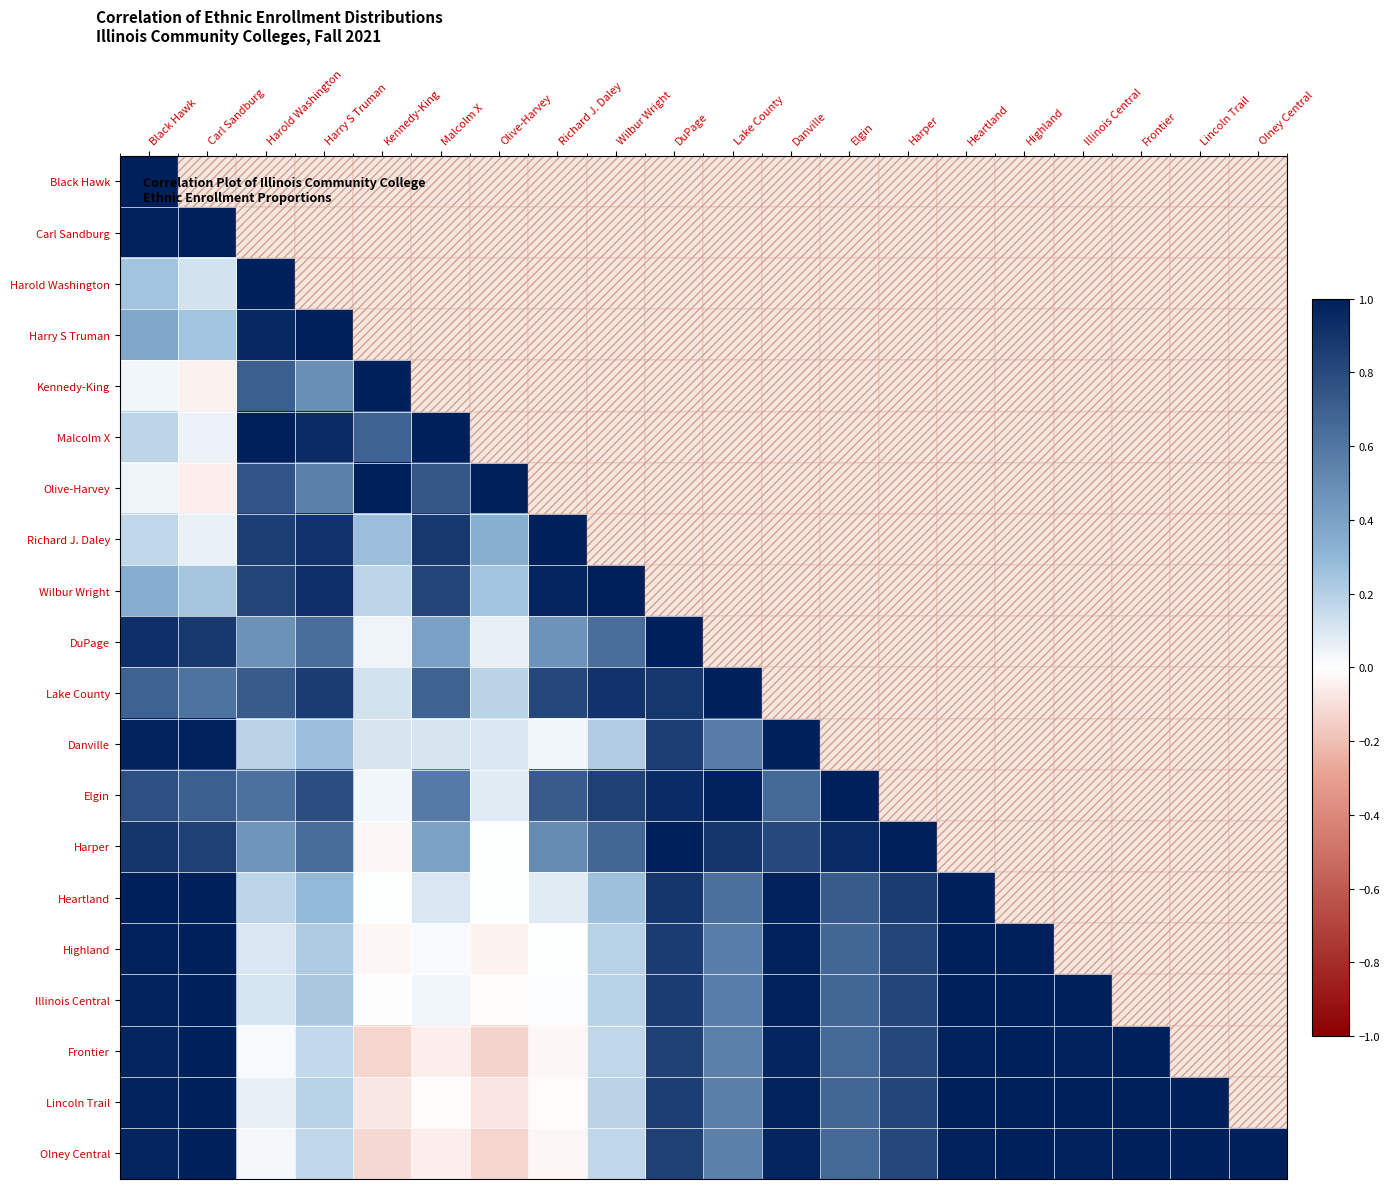

Which series has the widest spread of values?

Frontier